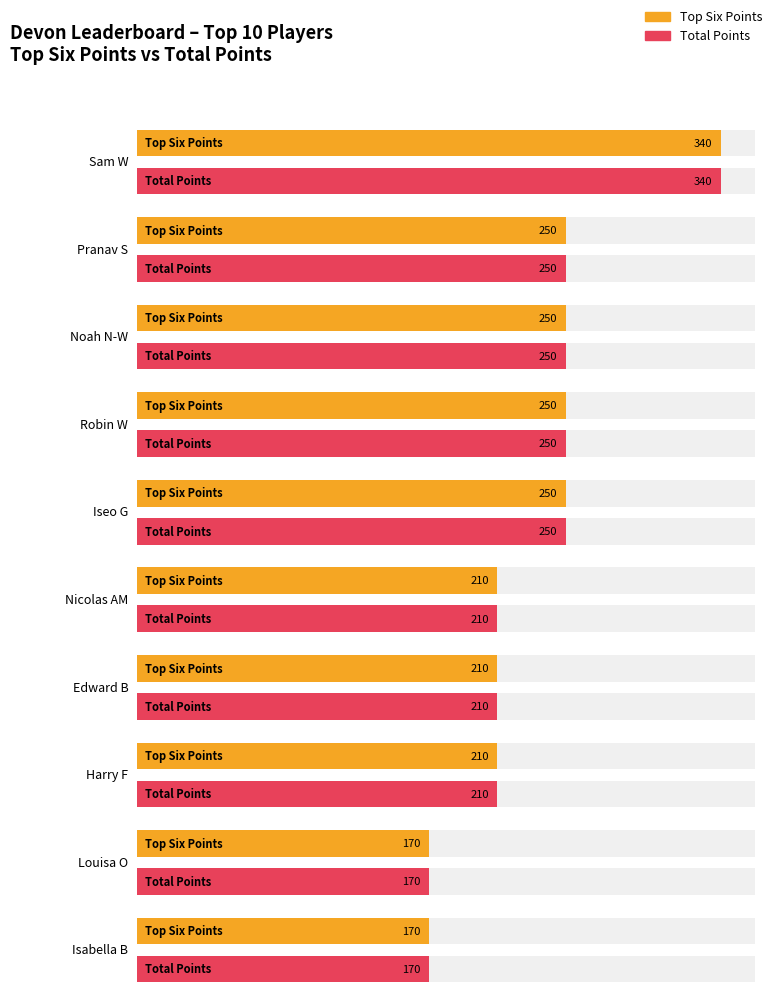

Rank the series by their maximum value, from lowest to highest.

Top Six Points, Total Points